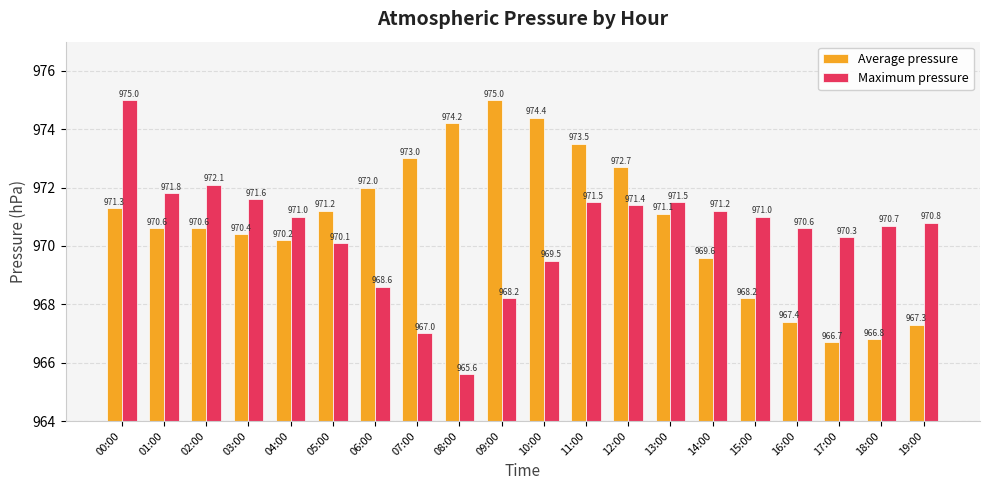

At which label does Average pressure reach its peak?

09:00